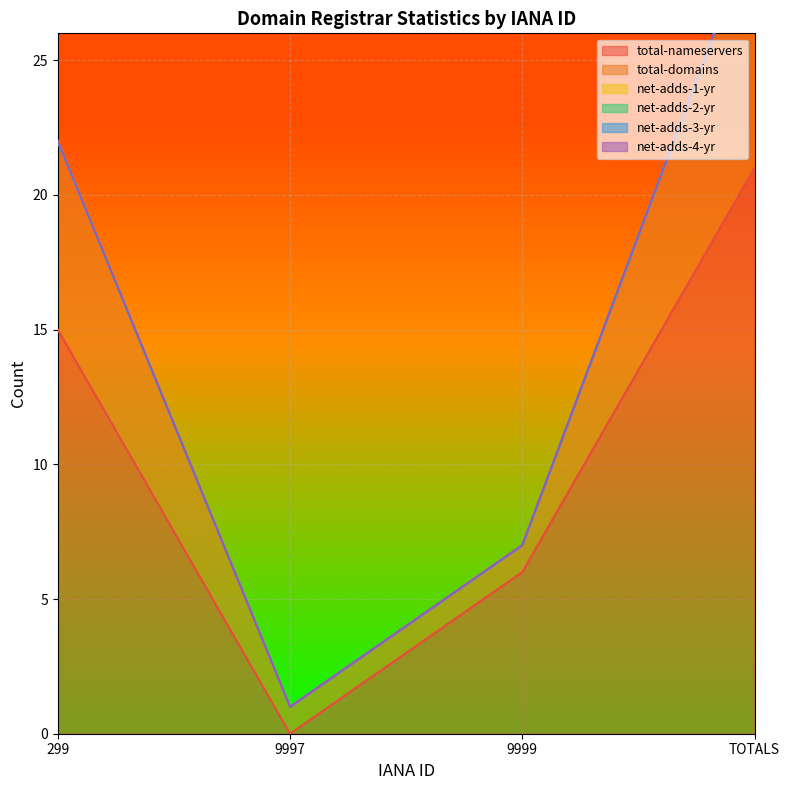

Which category has the lowest value in the net-adds-1-yr series?

299